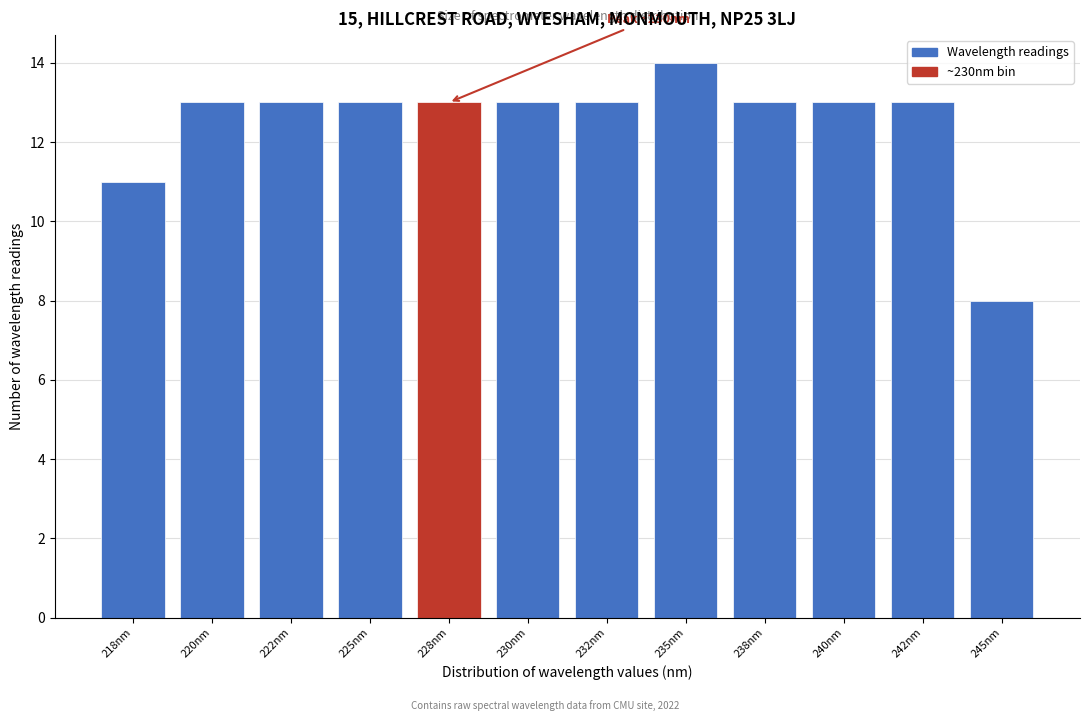

Reading left to right, what are all the values shown in this chart?

11	13	13	13	13	13	13	14	13	13	13	8